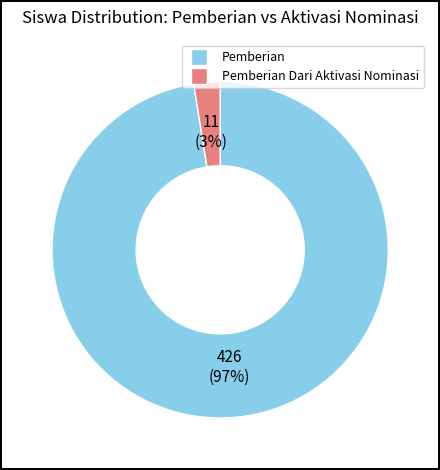

To the nearest percent, what is the average slice percentage?

50%